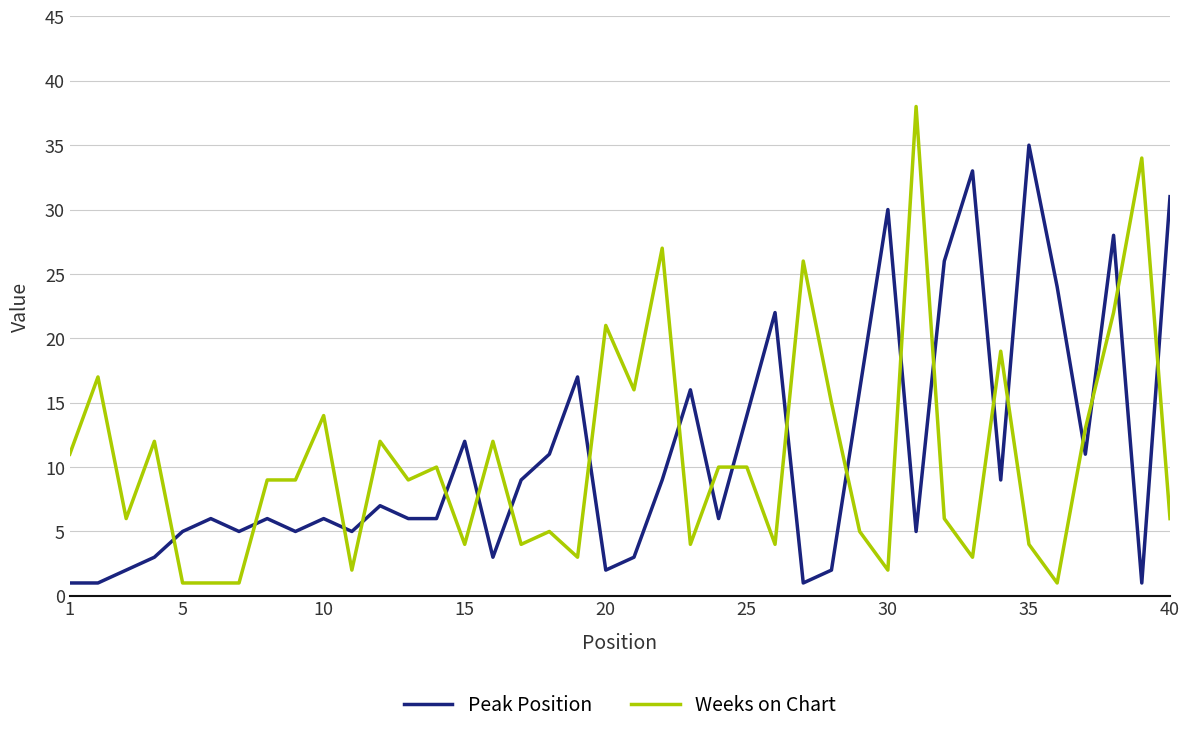

Rank the series by their maximum value, from highest to lowest.

Weeks on Chart, Peak Position